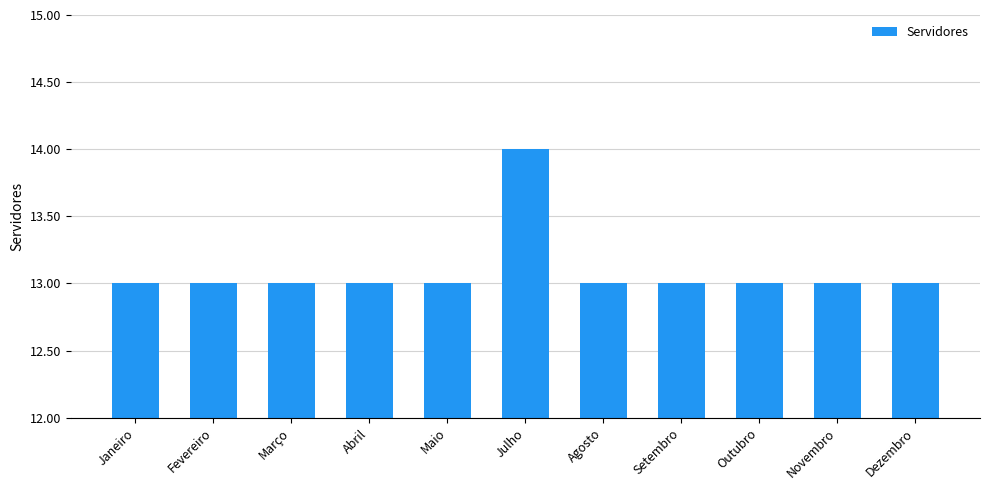

True or false: the data shows 9 at Janeiro.

False